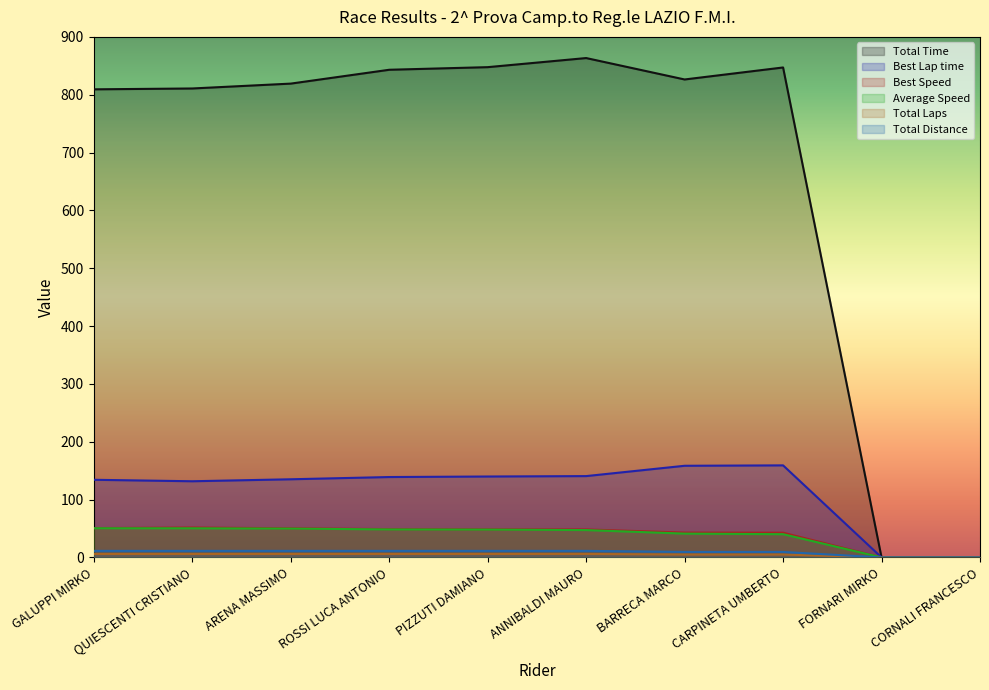

The Best Speed series shows 42.9 at BARRECA MARCO. True or false?

True